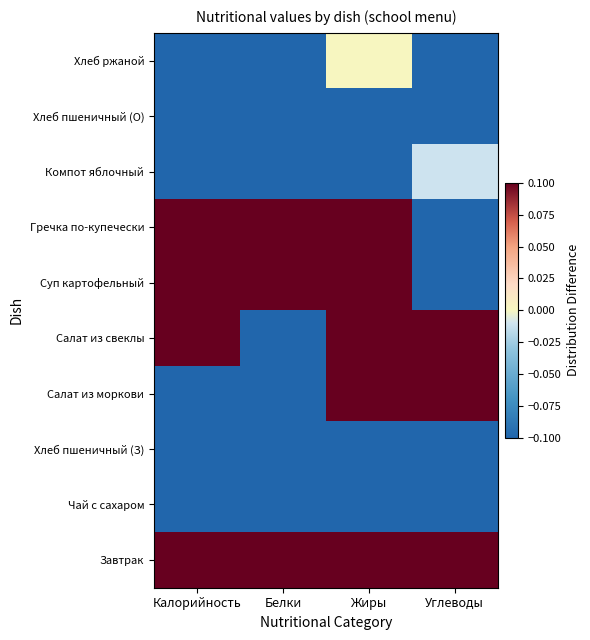

What is the greatest value displayed?

2.0